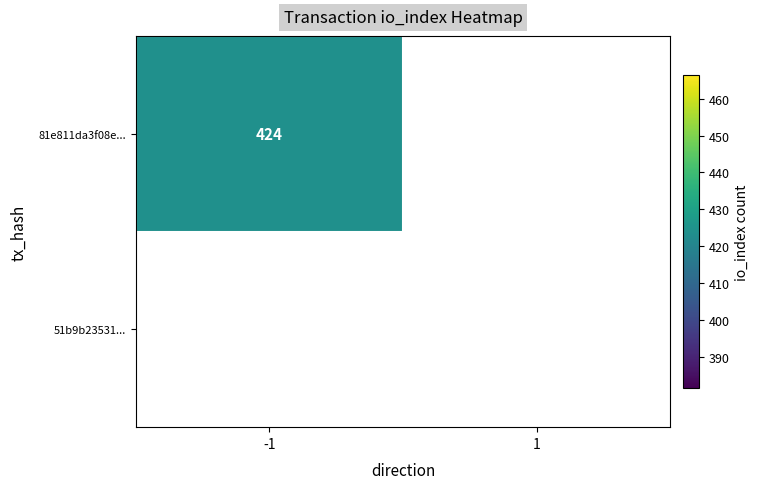

What is the difference between the highest and lowest values at direction?

2